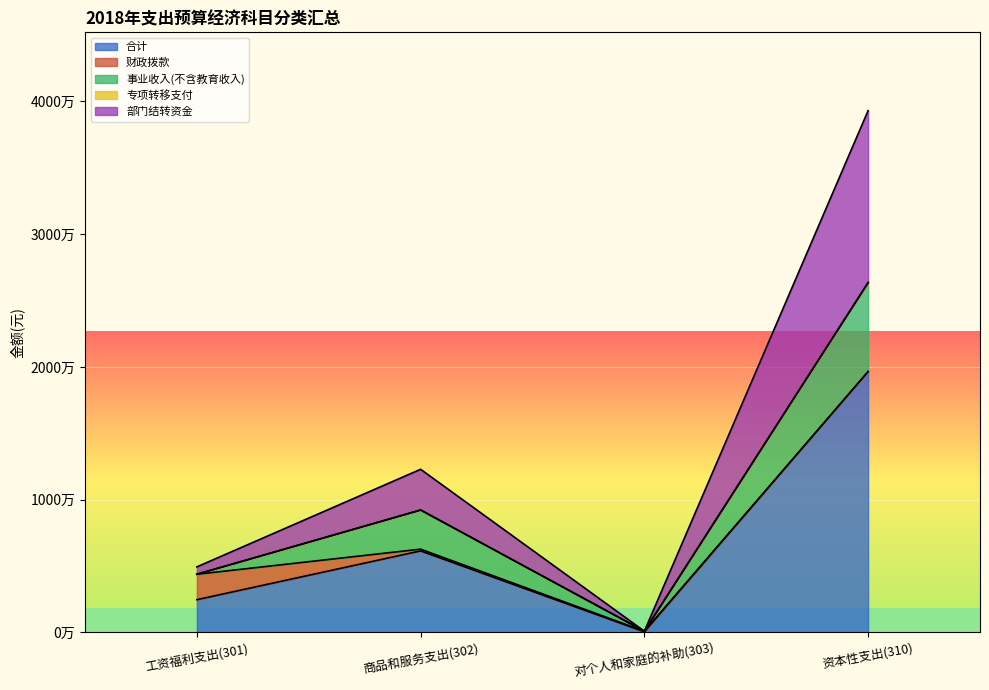

Between 对个人和家庭的补助(303) and 资本性支出(310), which series saw the biggest shift?

合计